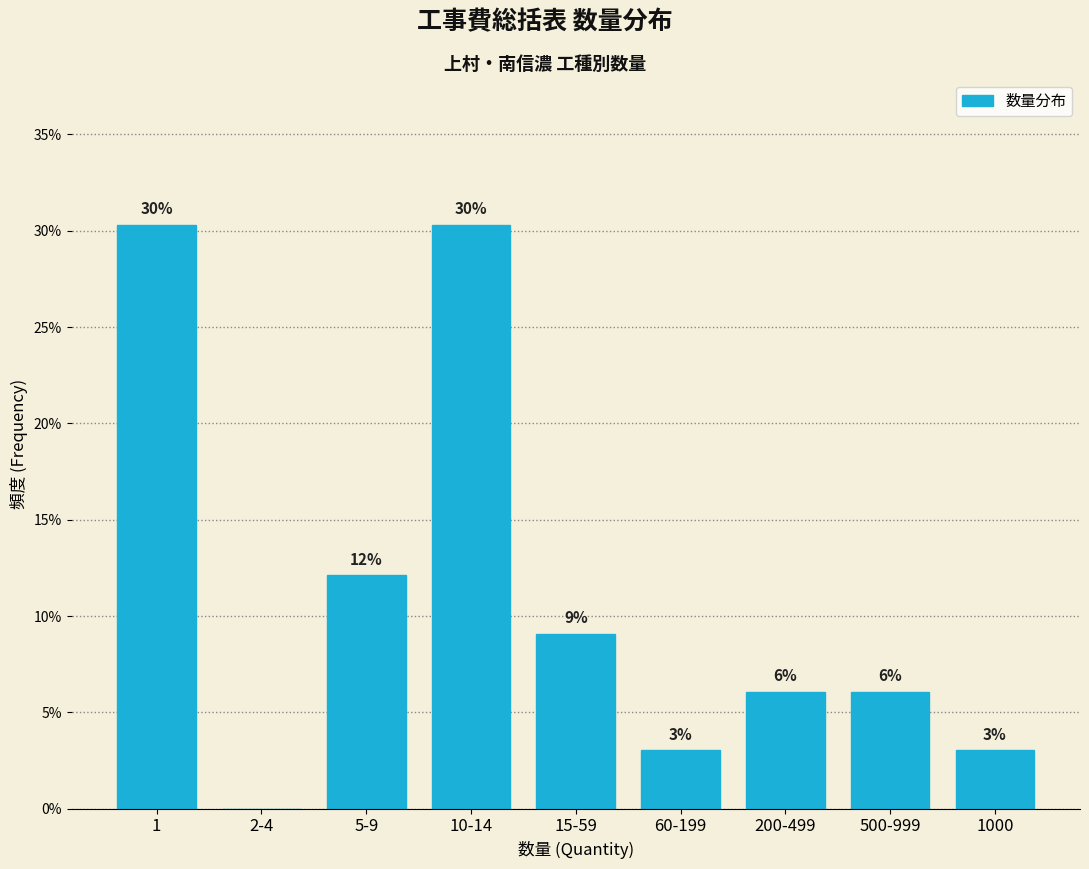

Are the bars horizontal?

No